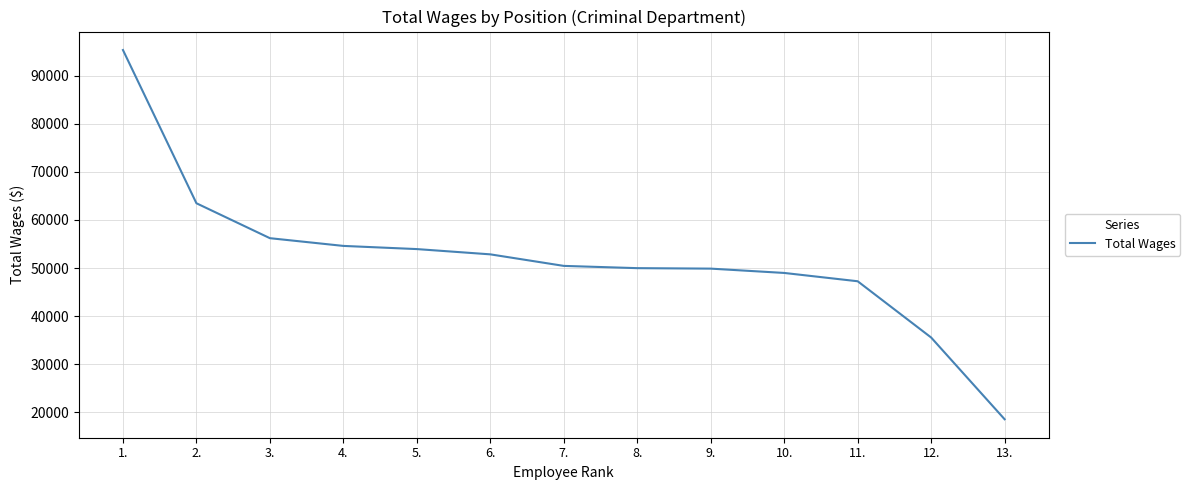

The chart shows a value of 17992 at 8.. True or false?

False